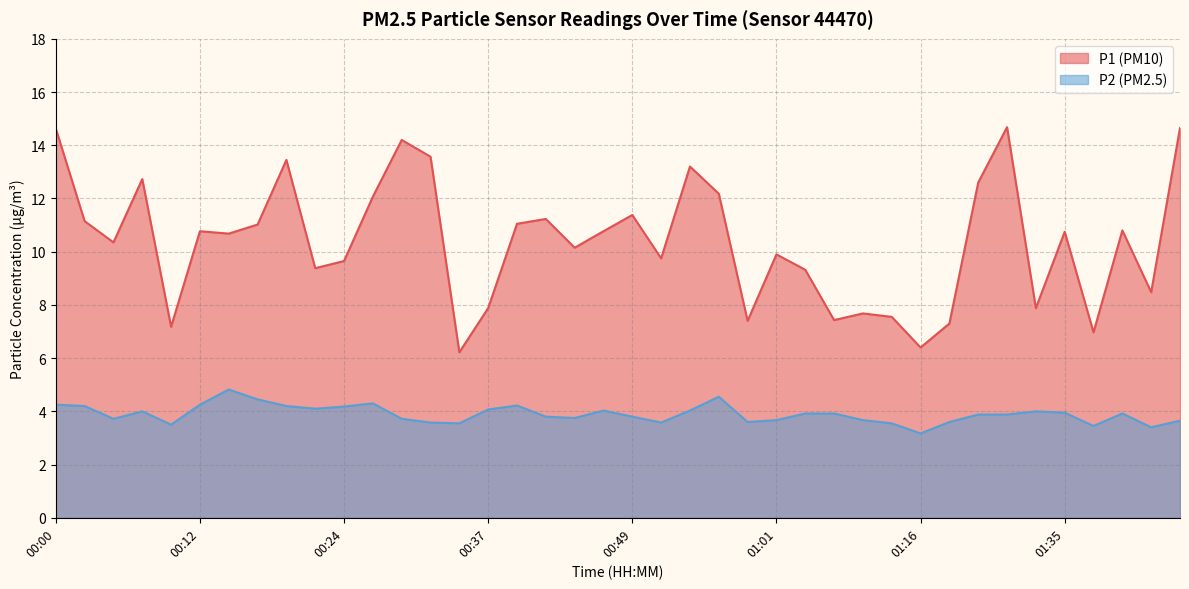

True or false: P1 and P2 cross at least once.

False